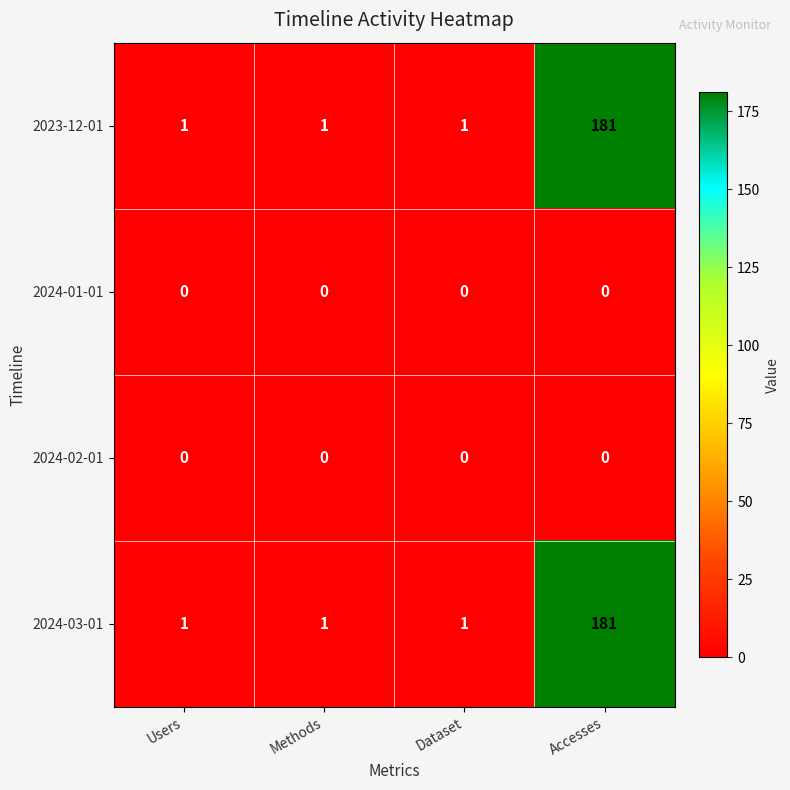

How many series are shown in this chart?

4